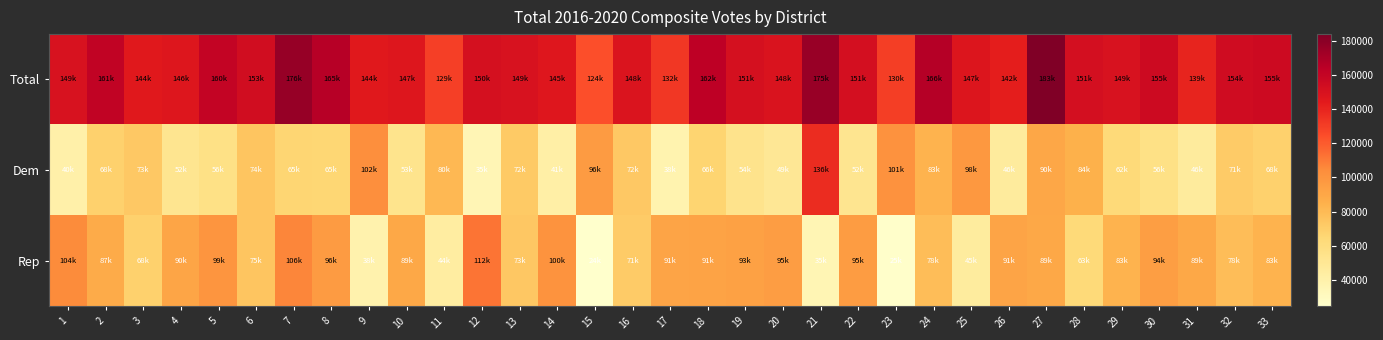

Between 32 and 16, which is larger?

32